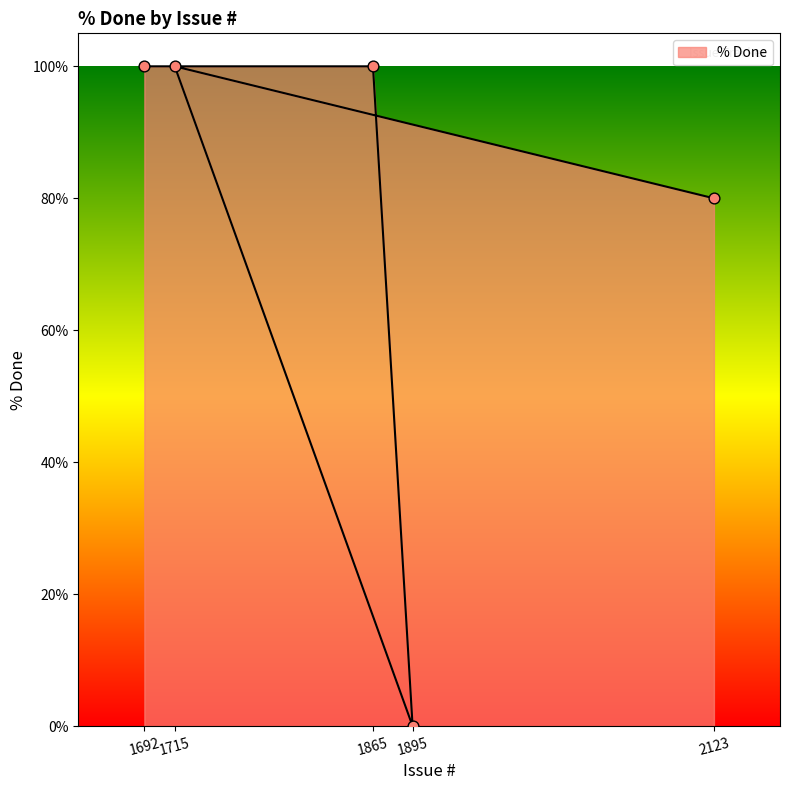

Between 2123 and 1715, which is larger?

1715